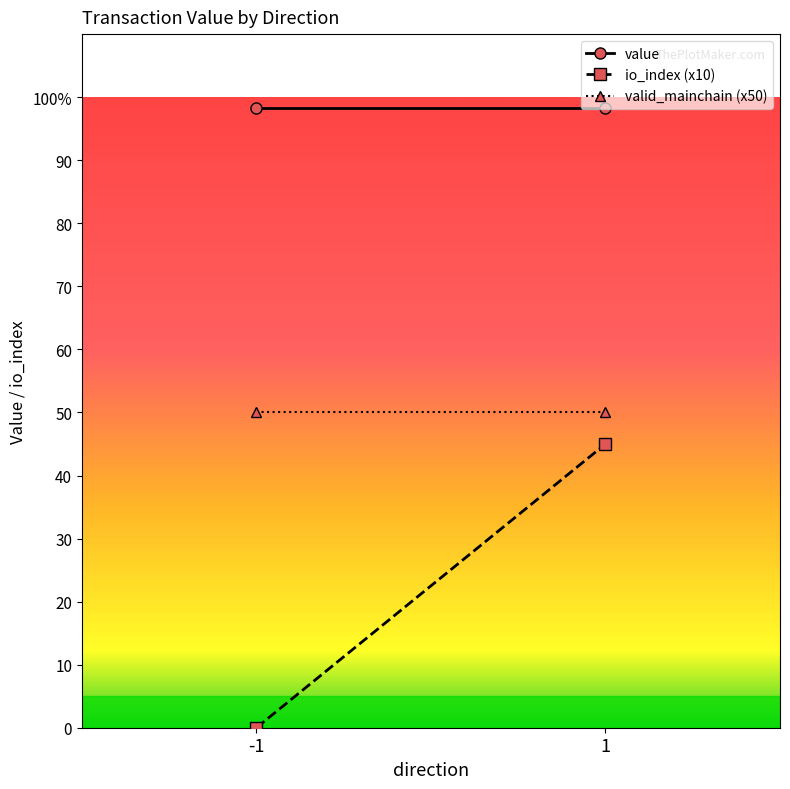

Read the io_index (x10) value at 1.

45.0